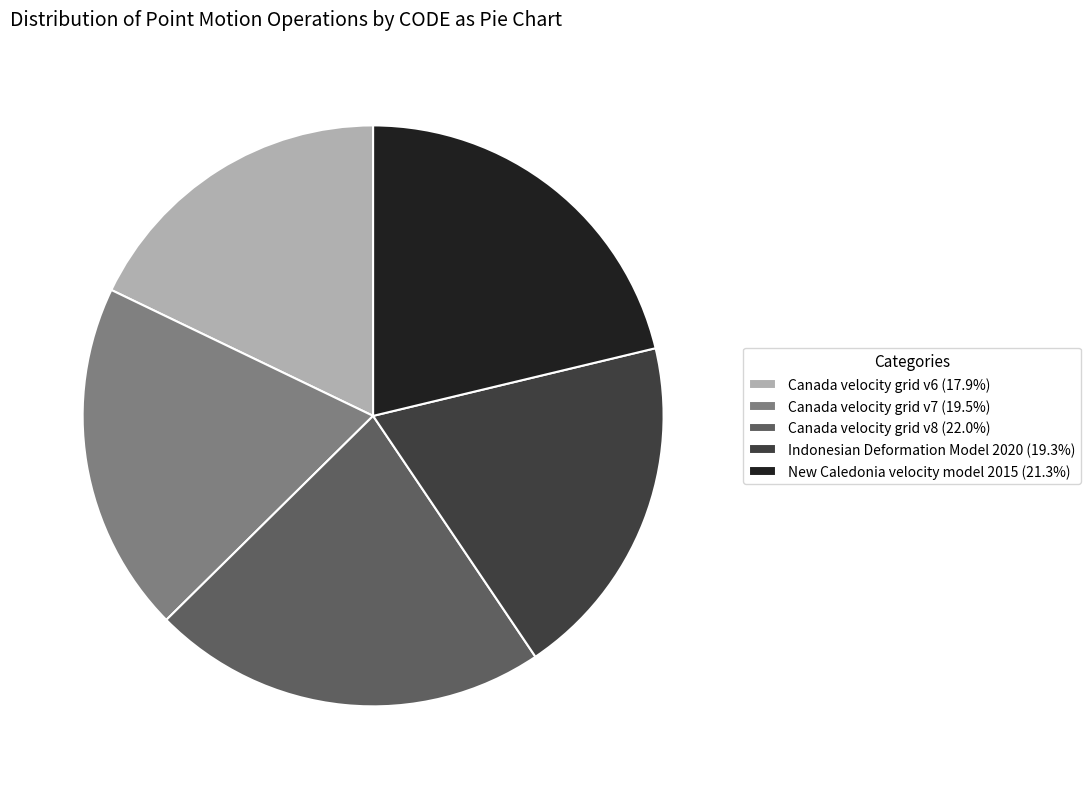

What is the ratio of the value at Canada velocity grid v8 to the value at Canada velocity grid v6?

1.2